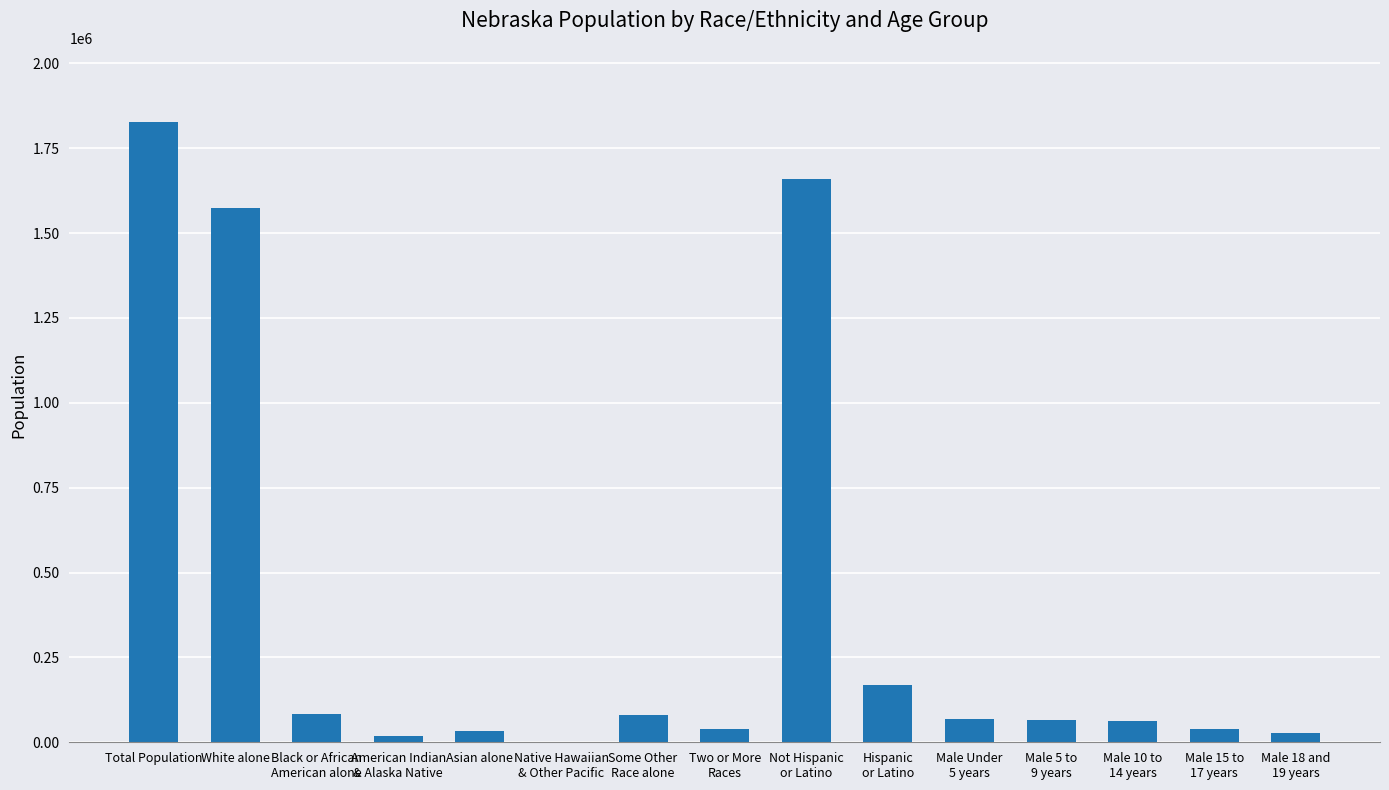

How many distinct data groups are displayed?

1